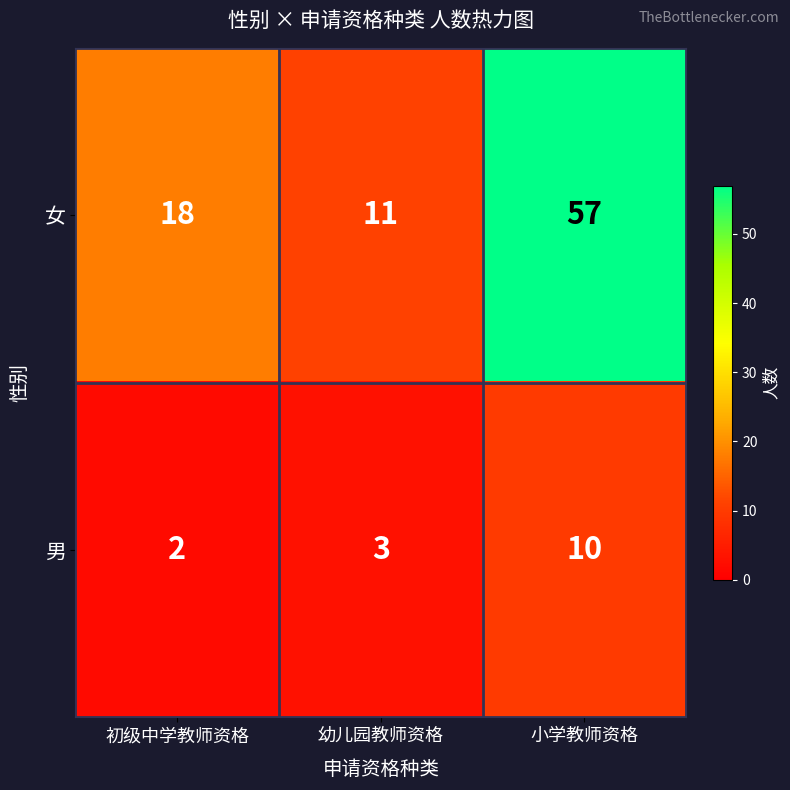

Count the number of data series in this chart.

2